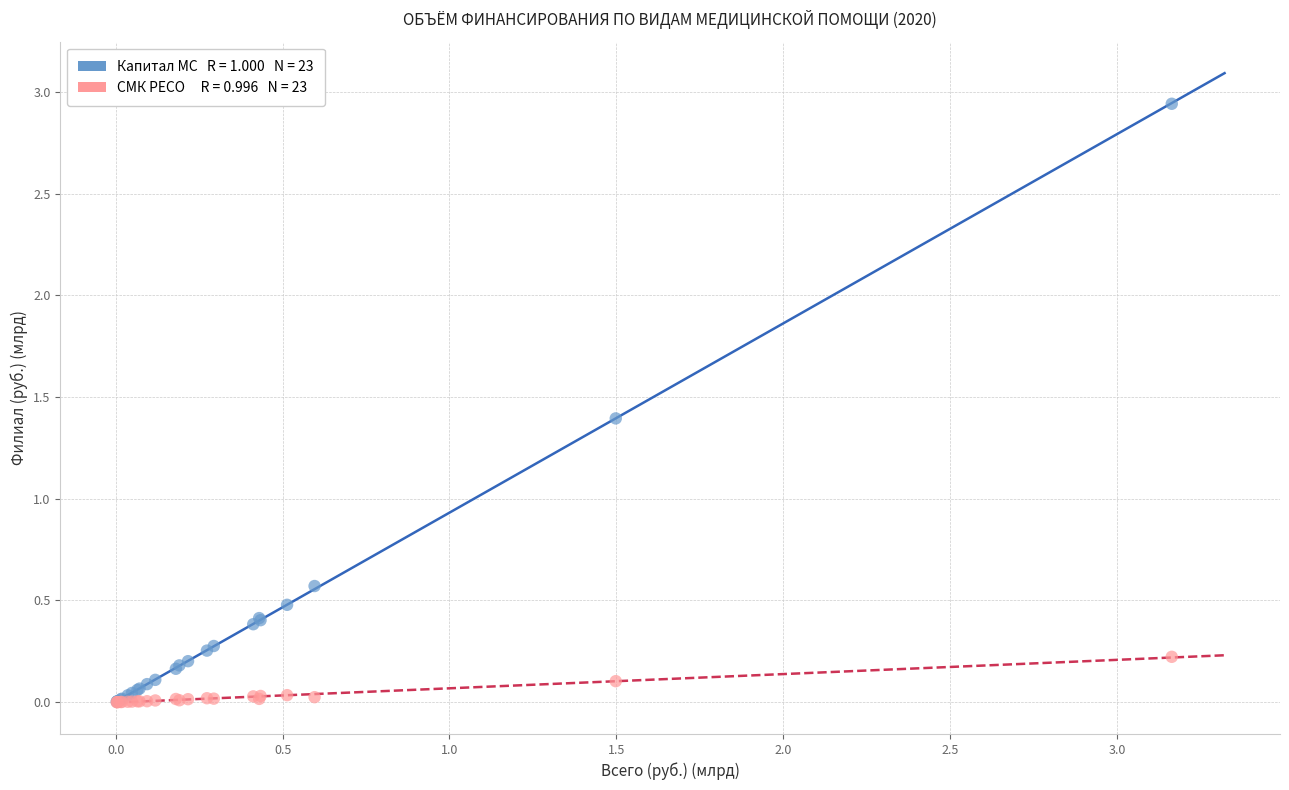

Across all series, what Y value is closest to 1?

1.4